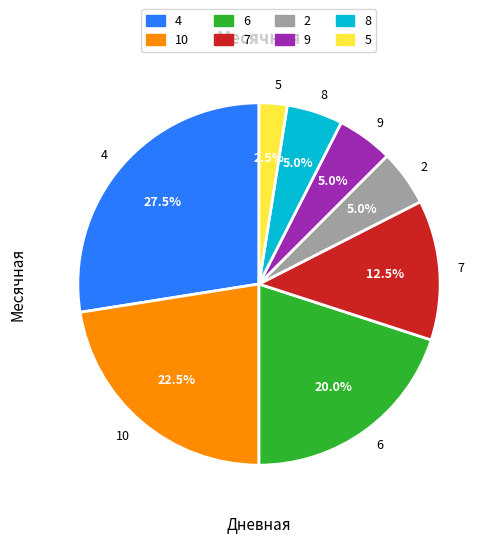

Which category has the smallest portion of the pie?

5